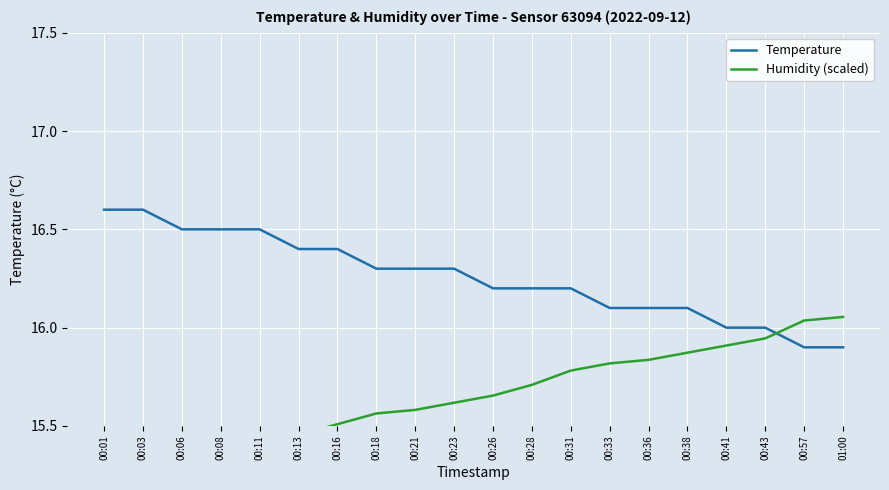

What is the spread (max minus min) of values at 00:38?

0.2